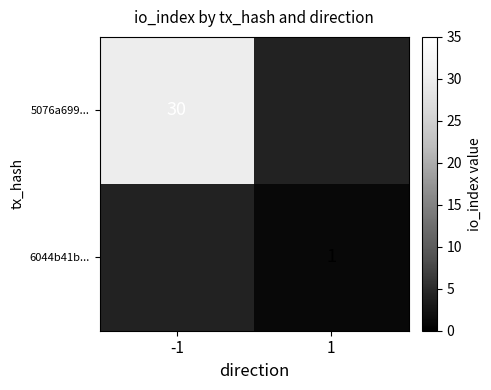

Is it true that 5076a699... equals 13 at -1?

False